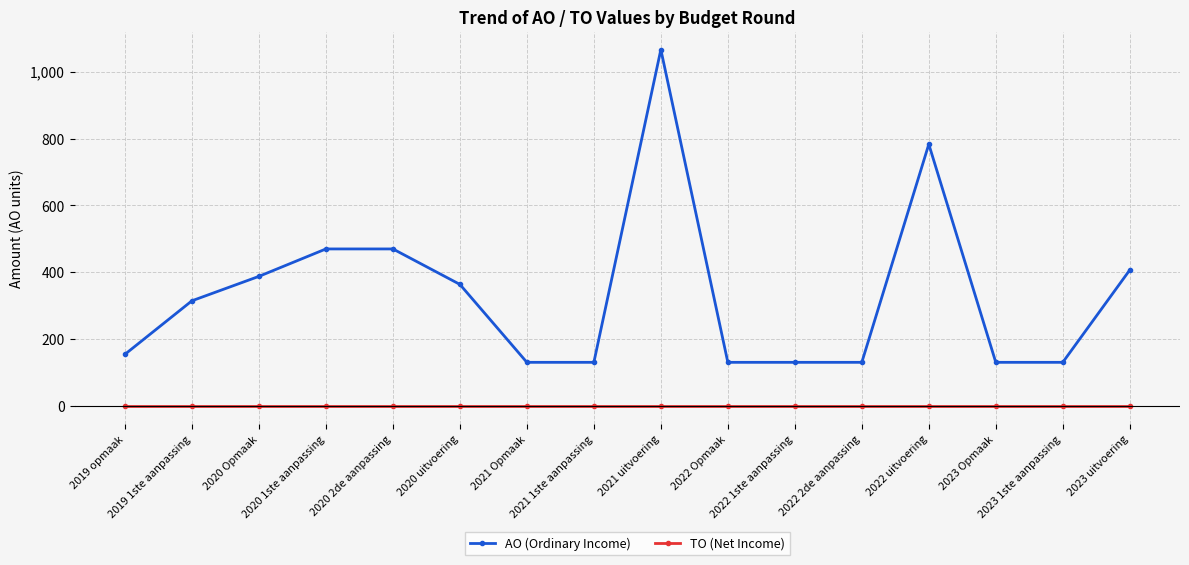

True or false: AO (Ordinary Income) has more than 0 points higher than both neighbors.

True